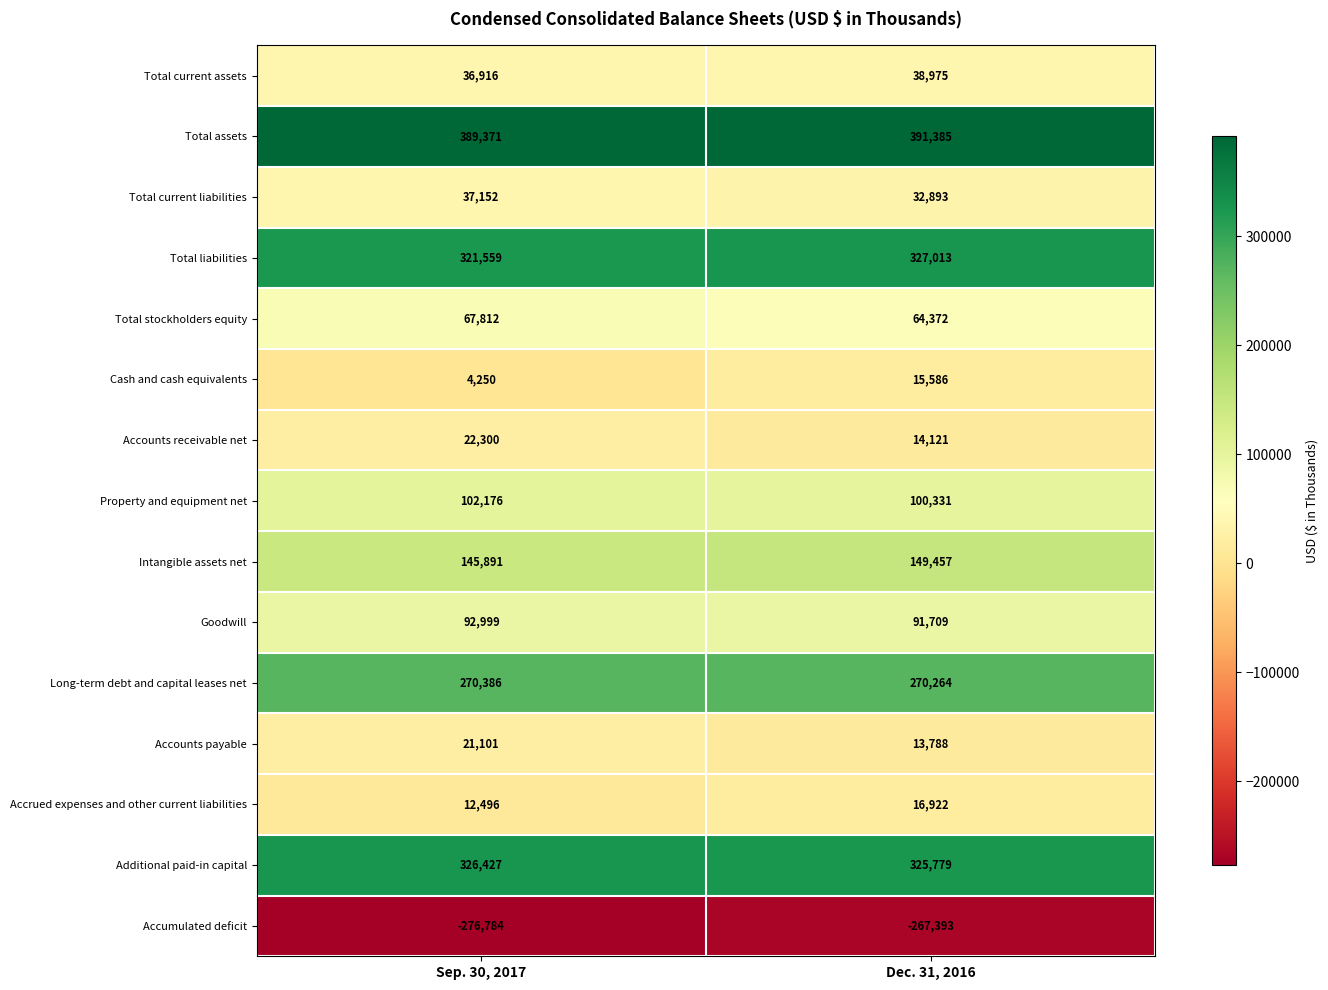

Is it true that Accumulated deficit equals -427381 at Sep. 30, 2017?

False